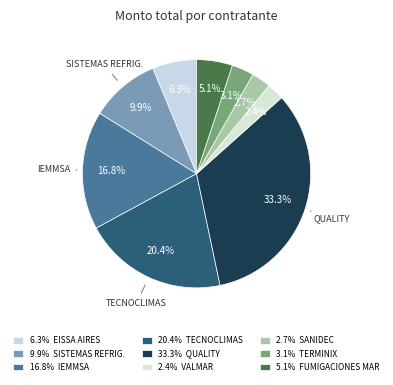

Is there any slice that represents more than half of the pie?

No